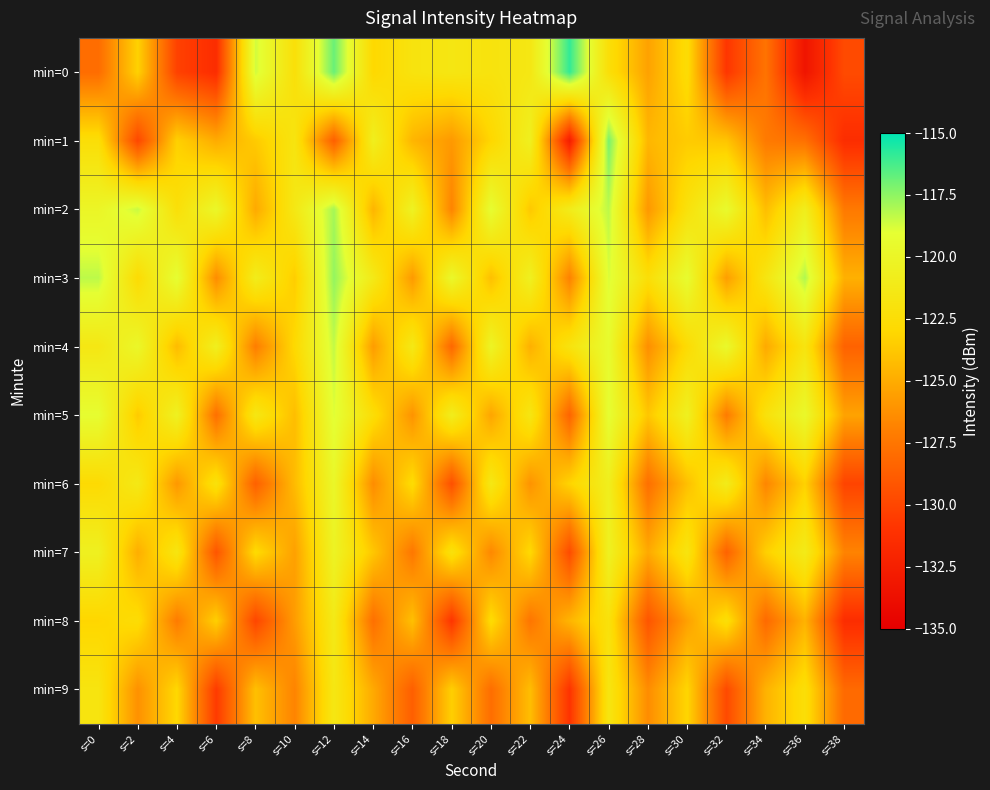

At which category is the sum across all series the highest?

s=26